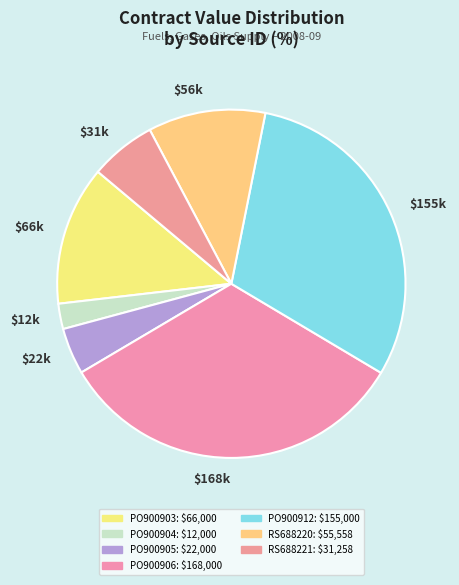

Which category has the smallest portion of the pie?

$12k